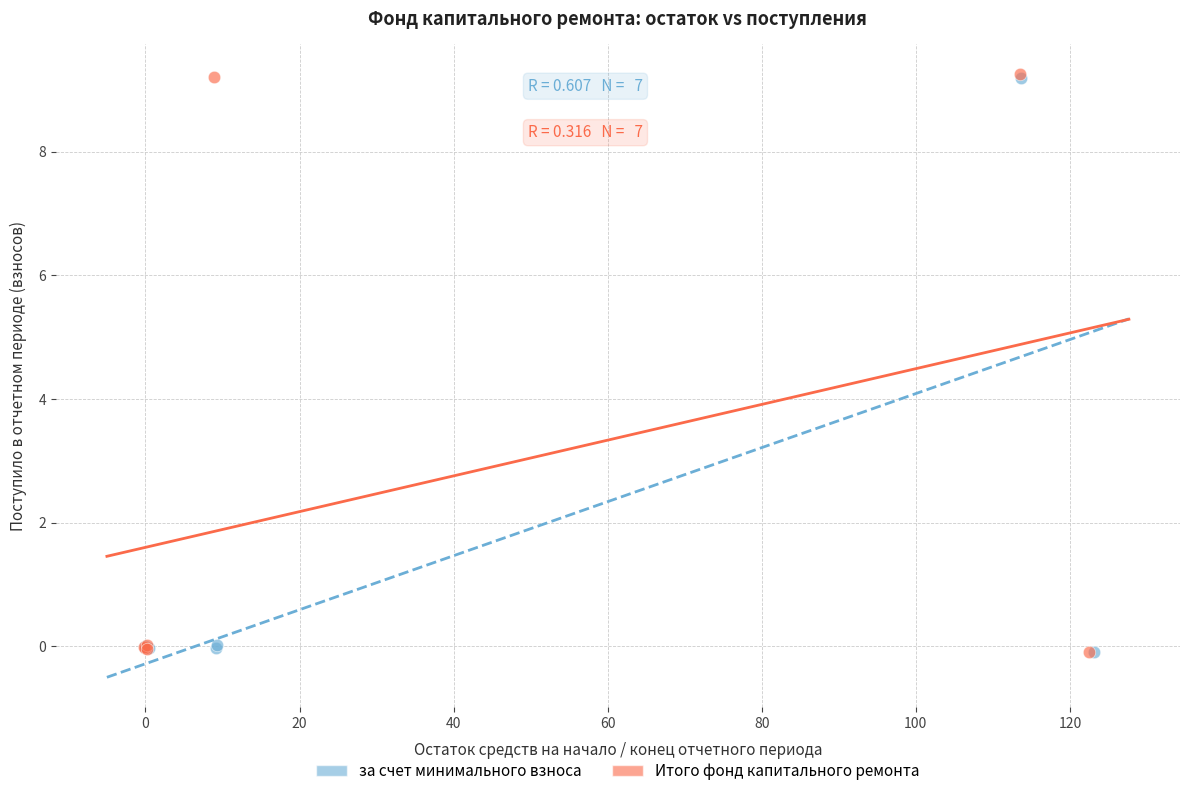

What are all the series names shown in the legend?

за счет минимального взноса, Итого фонд капитального ремонта